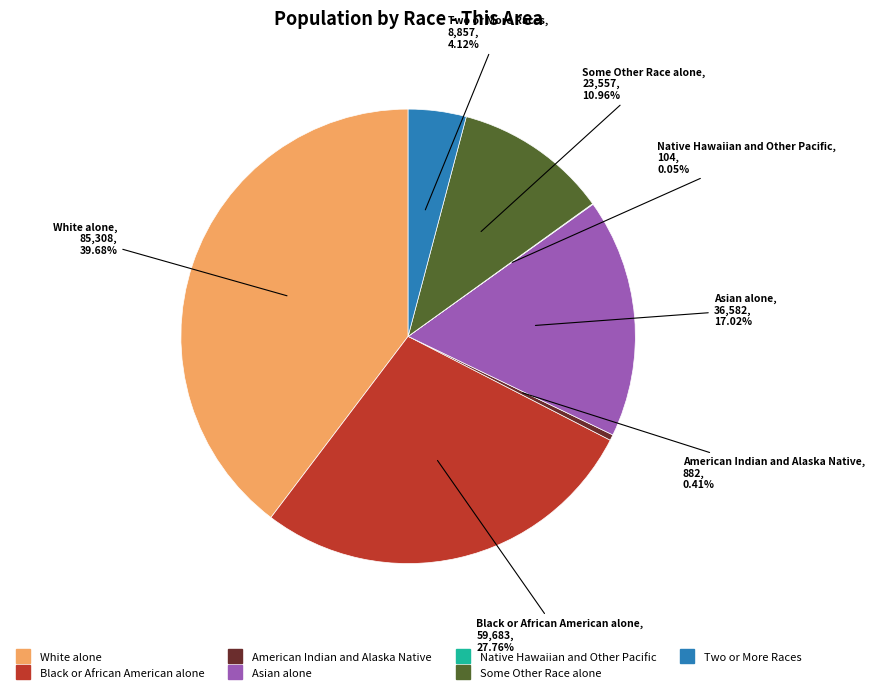

What percentage is the Black or African American alone slice, to the nearest percent?

28%